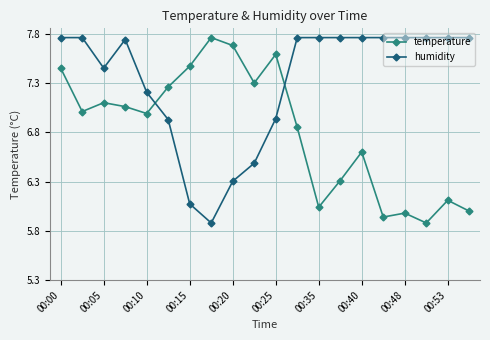

What is the sum of all temperature values?

136.4